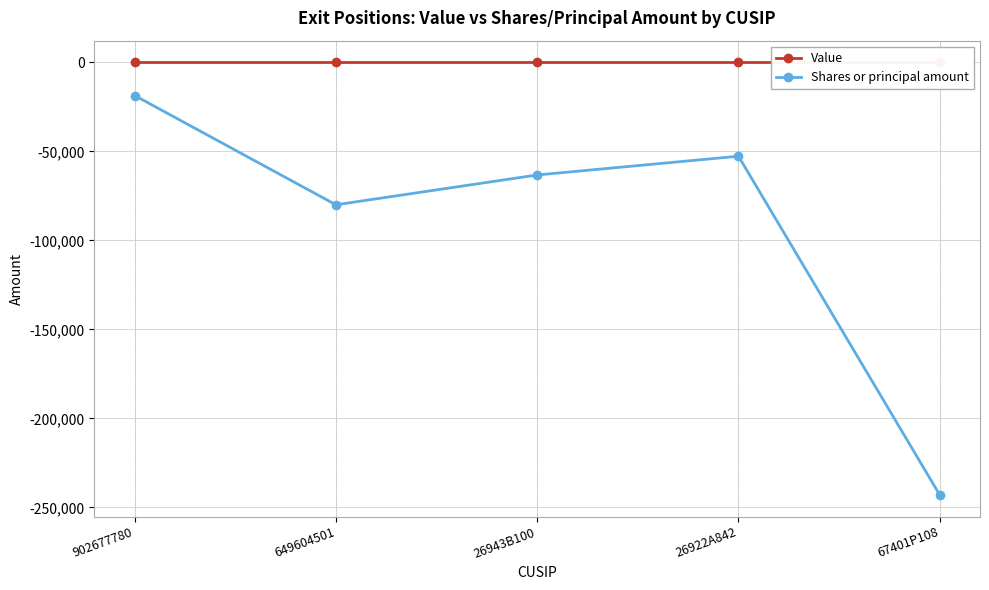

Which has a higher value, 902677780 or 26922A842?

902677780